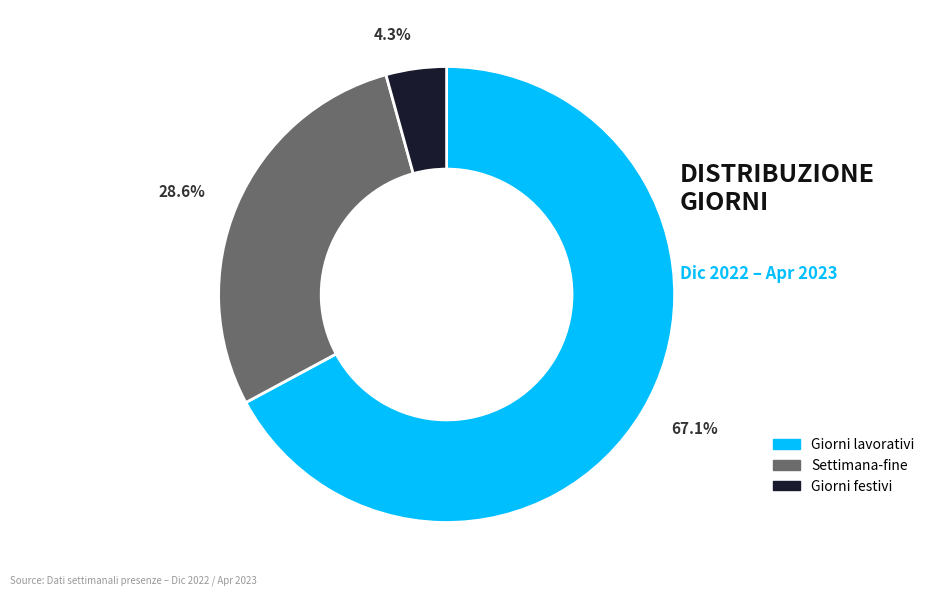

To the nearest percent, what is the difference between the largest and smallest slice percentages?

63%